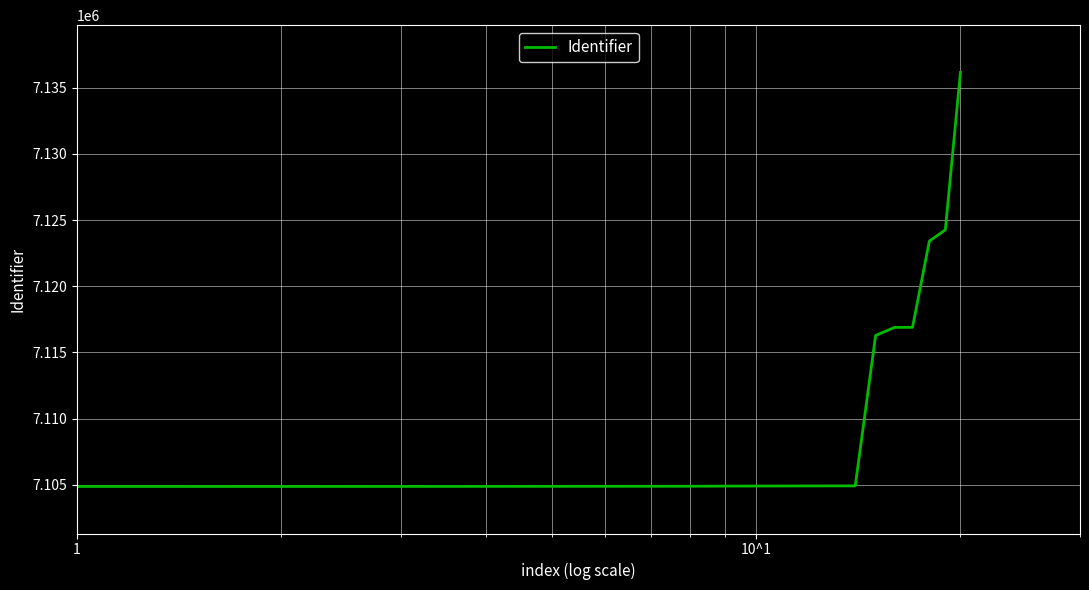

What is the smallest value displayed?

7104877